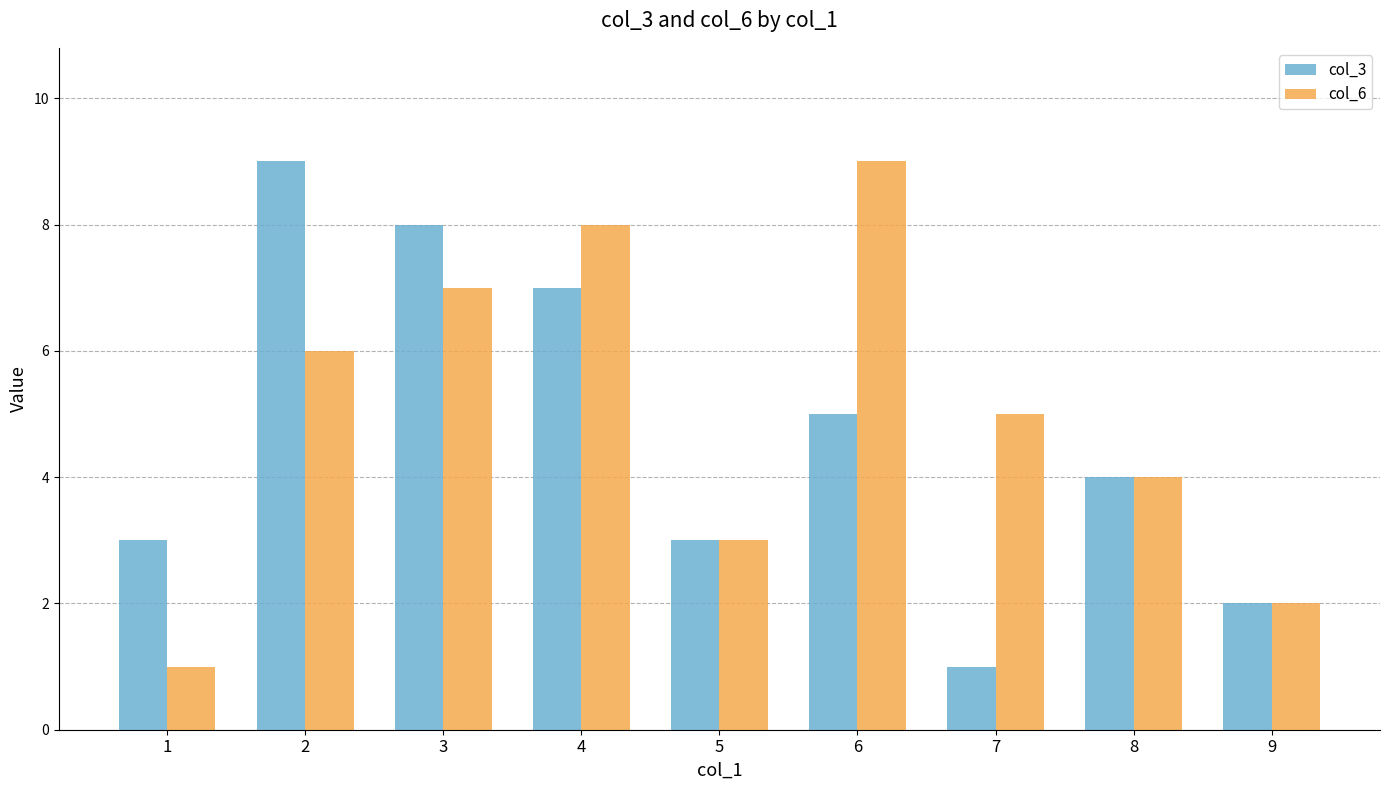

What is the value of the col_6 bar at the 1st from the left?

1